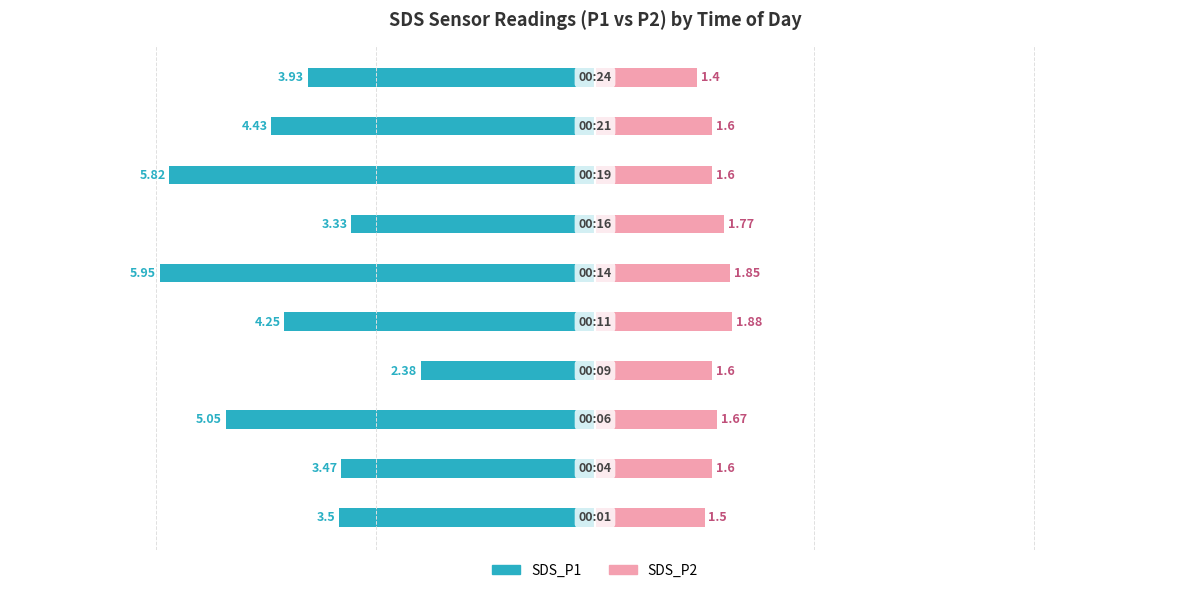

Is it true that SDS_P1 equals -4.4 at 8?

True